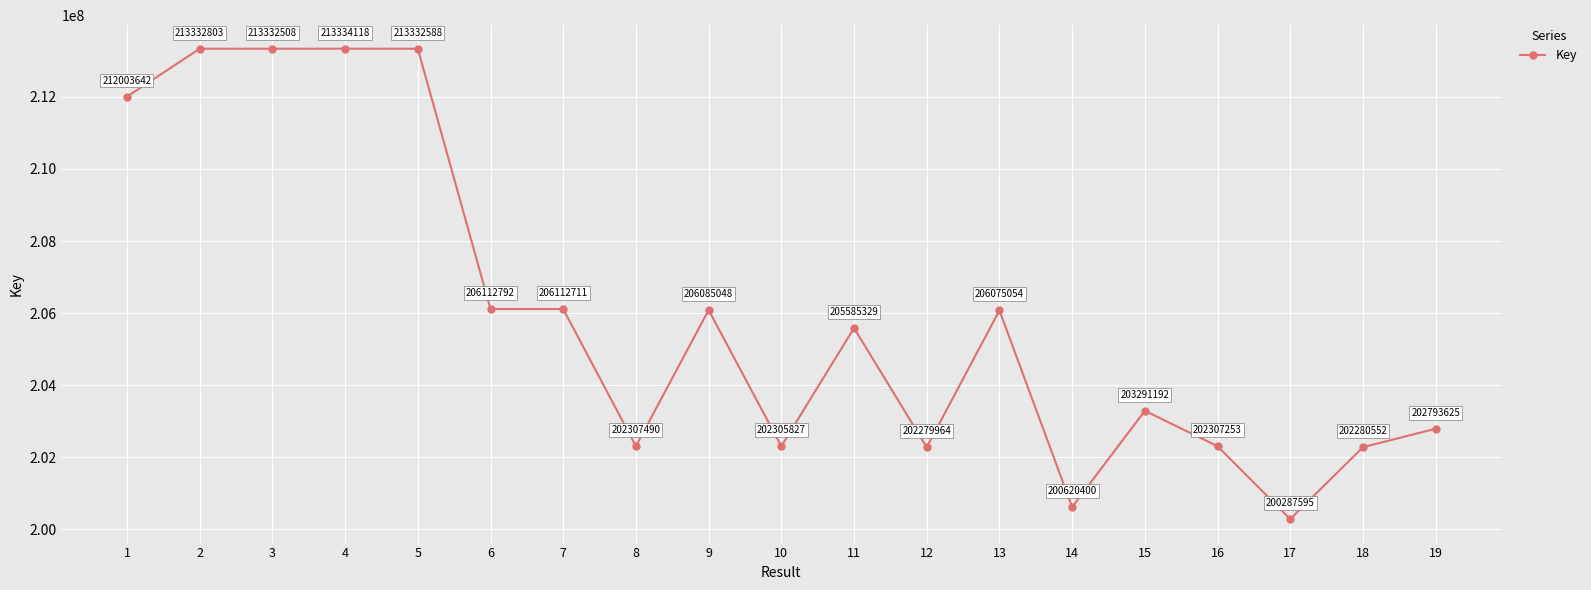

What is the value of the 4th point from the left?

213334118